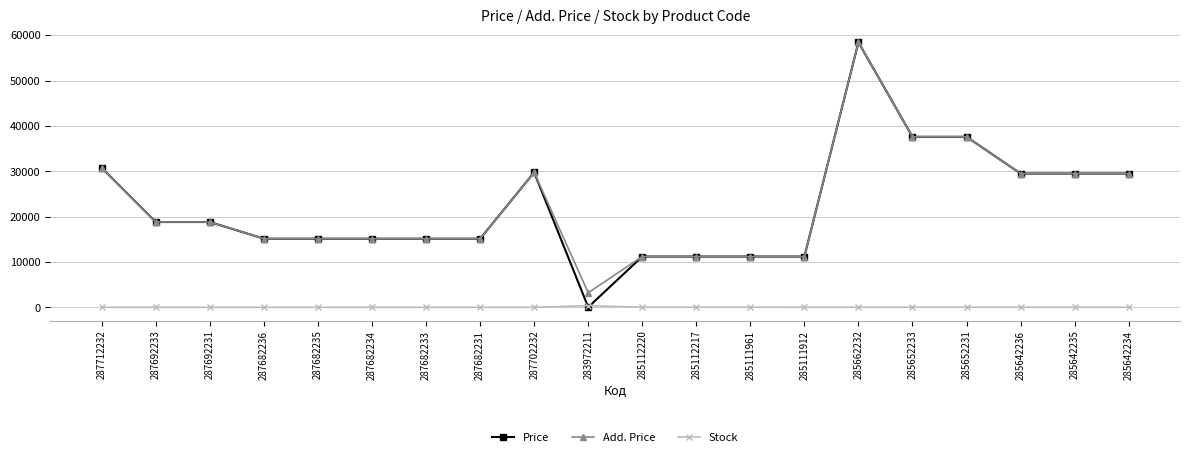

What position from the right is 285642235?

2